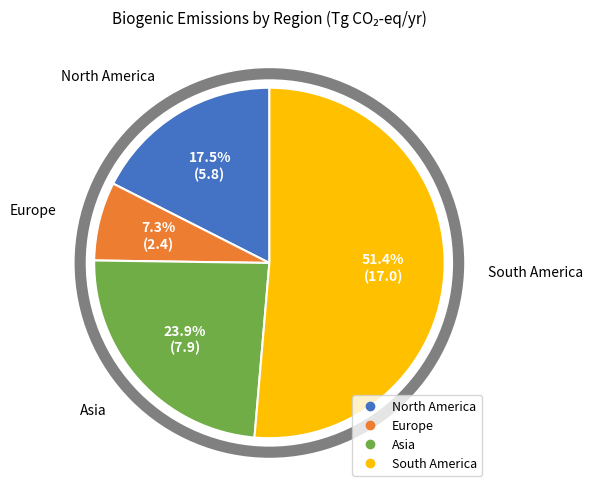

Is there any slice that represents more than half of the pie?

Yes